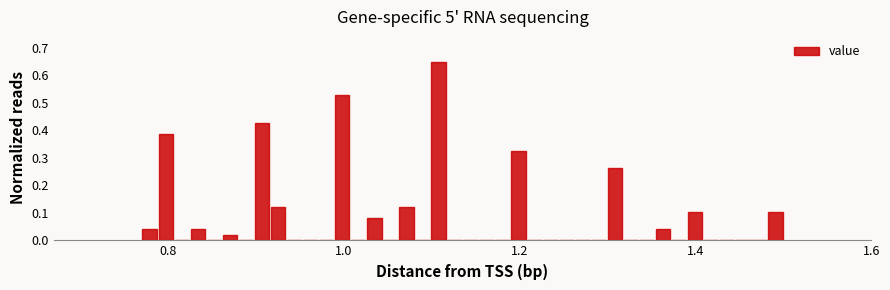

Around what value on the x-axis is the tallest bar? Give the approximate position of its centre, as read against the axis.

1.10